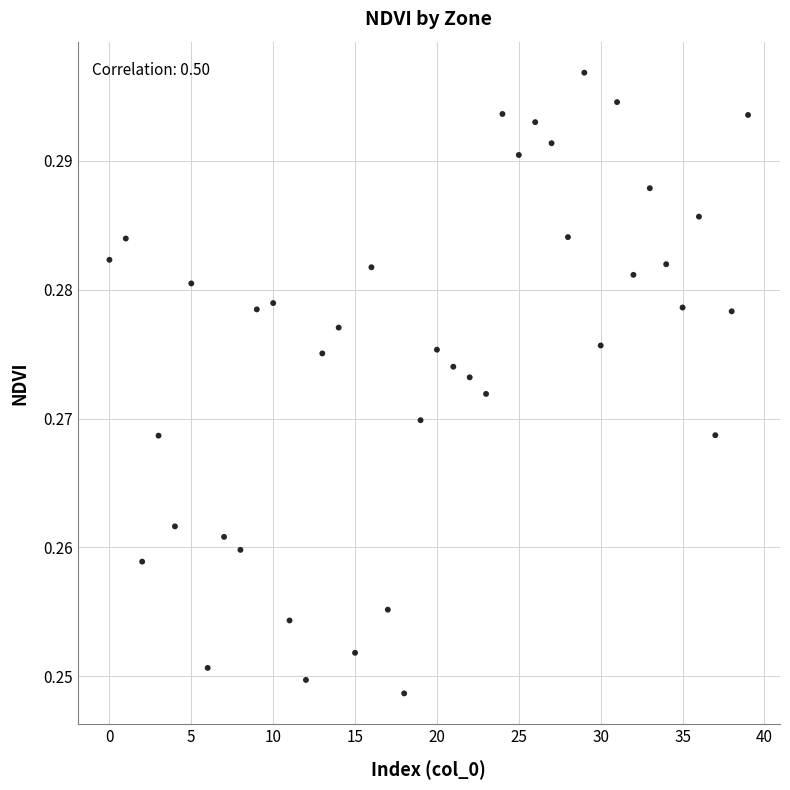

How many data points are displayed?

40